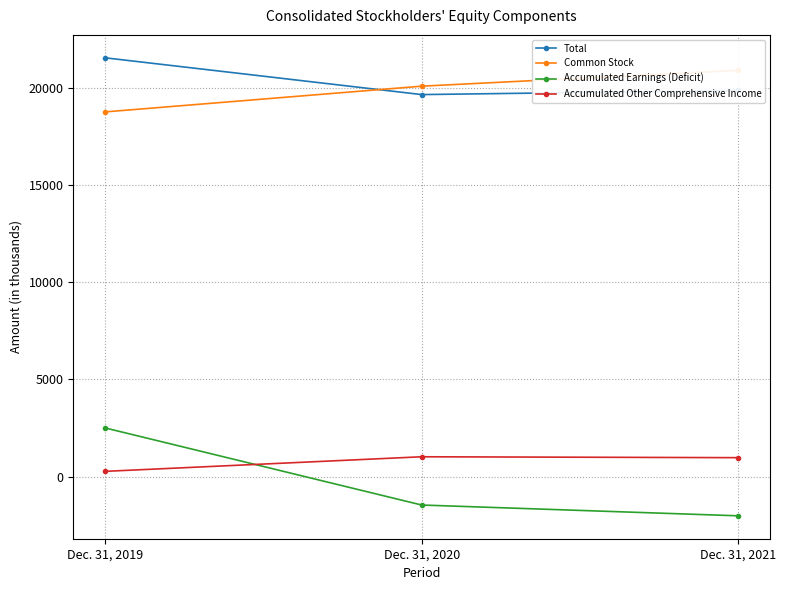

What is the greatest value displayed?

21530